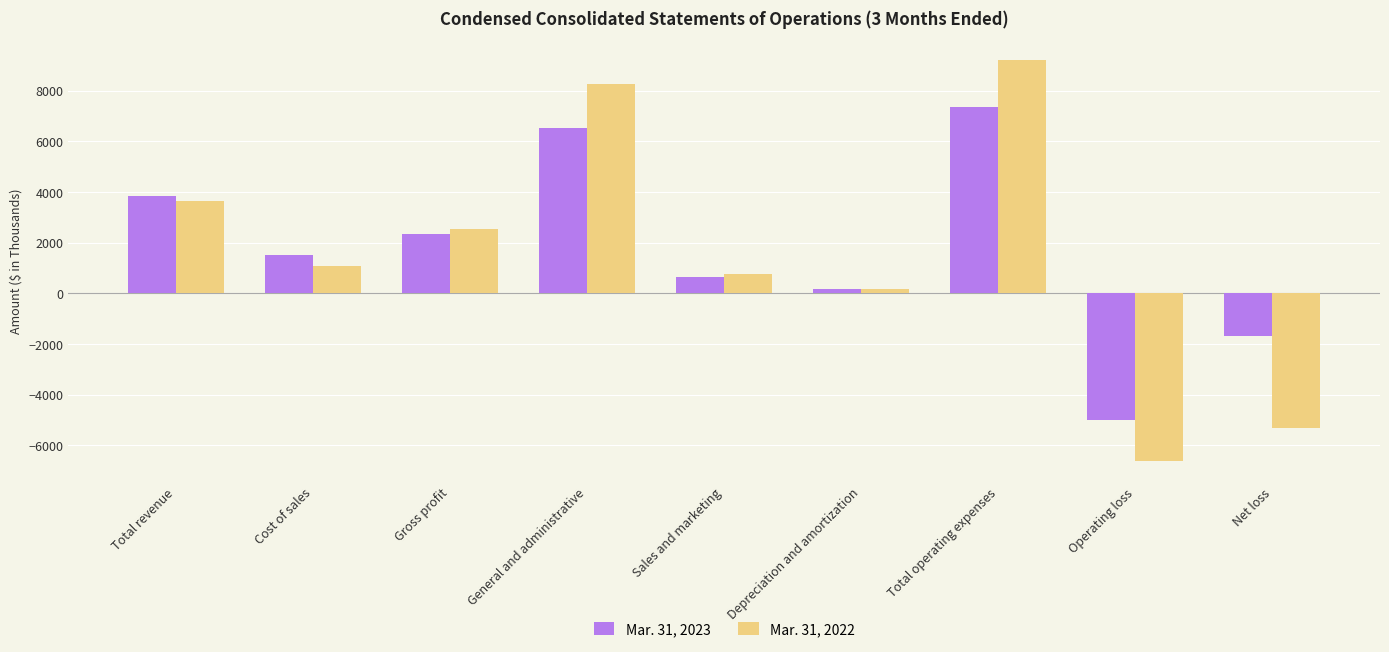

Rank the series by their maximum value, from highest to lowest.

Mar. 31, 2022, Mar. 31, 2023